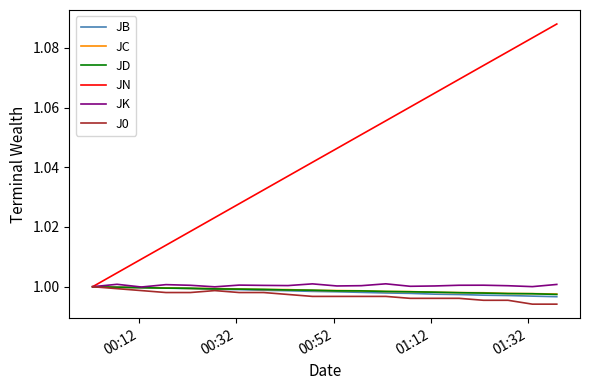

Which series has the widest spread of values?

JN